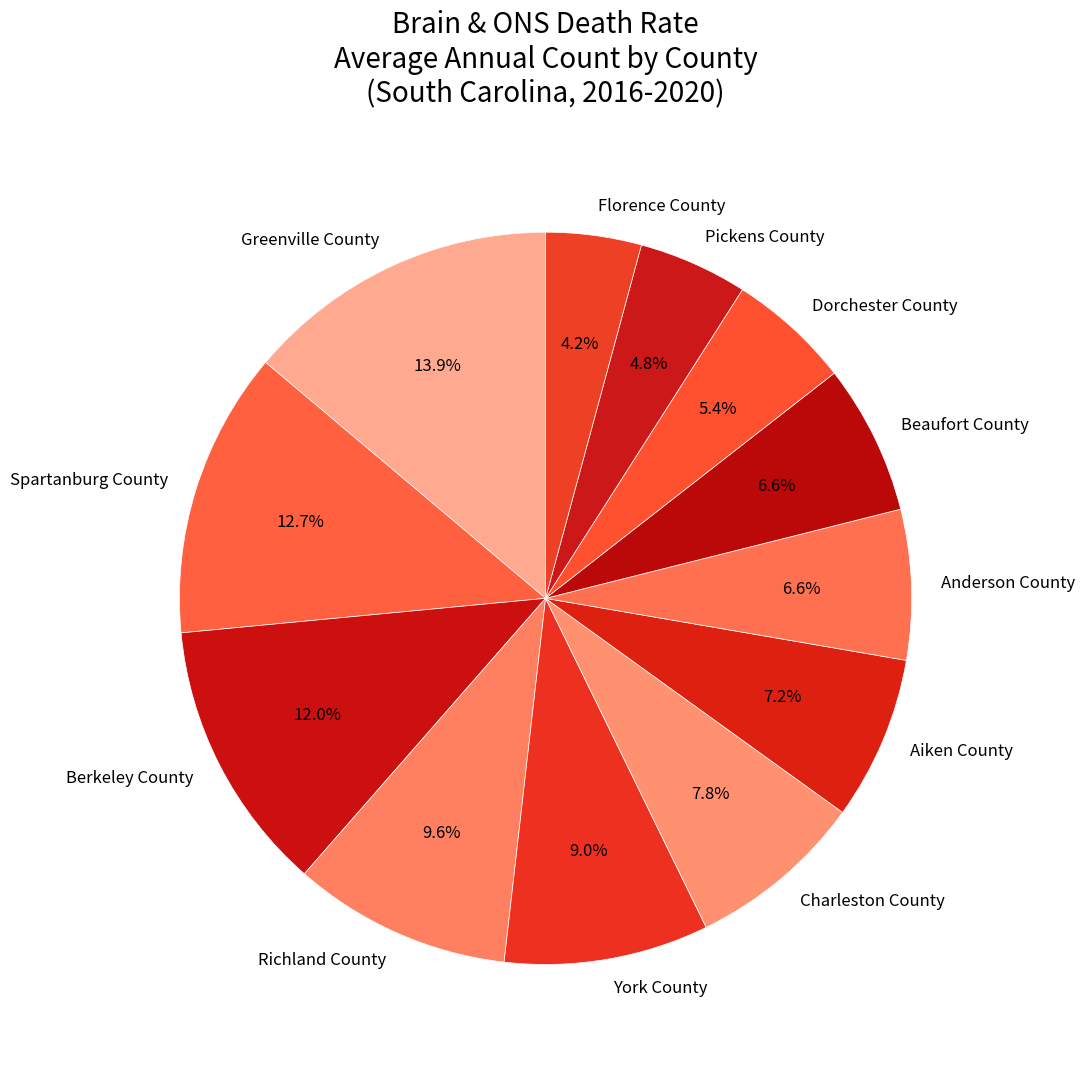

Approximately how many times larger is the value at Aiken County compared to Beaufort County?

1.1